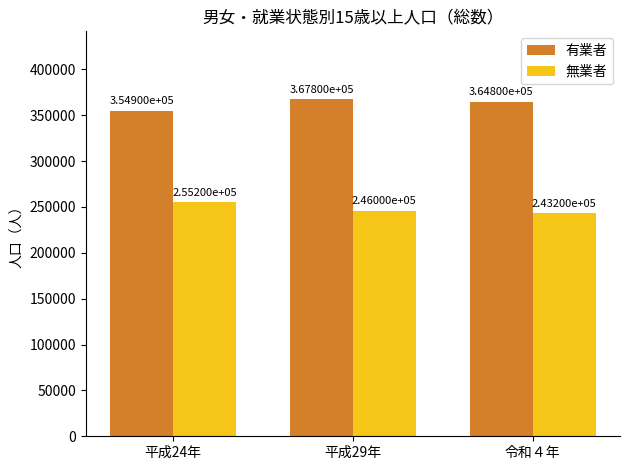

What is the difference between the maximum and minimum values in the 有業者 series?

12900